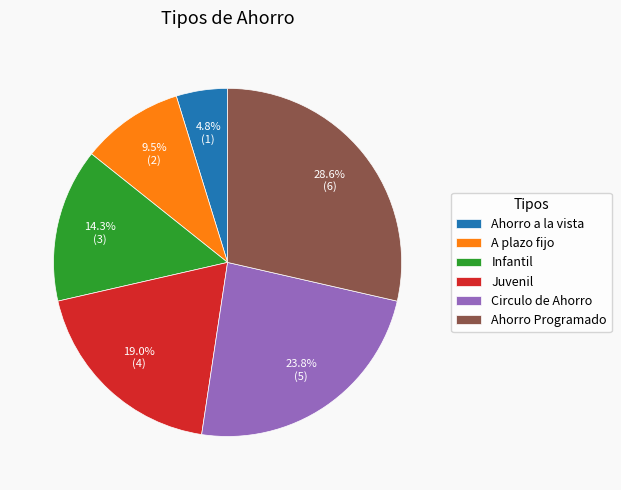

To the nearest percent, what is the average slice percentage?

17%